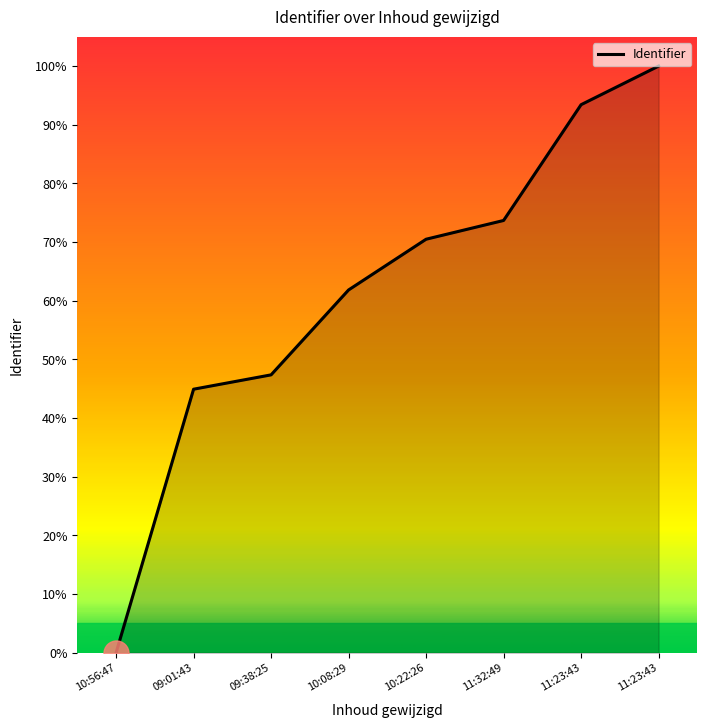

Read the value at 11:23:43.

100.0